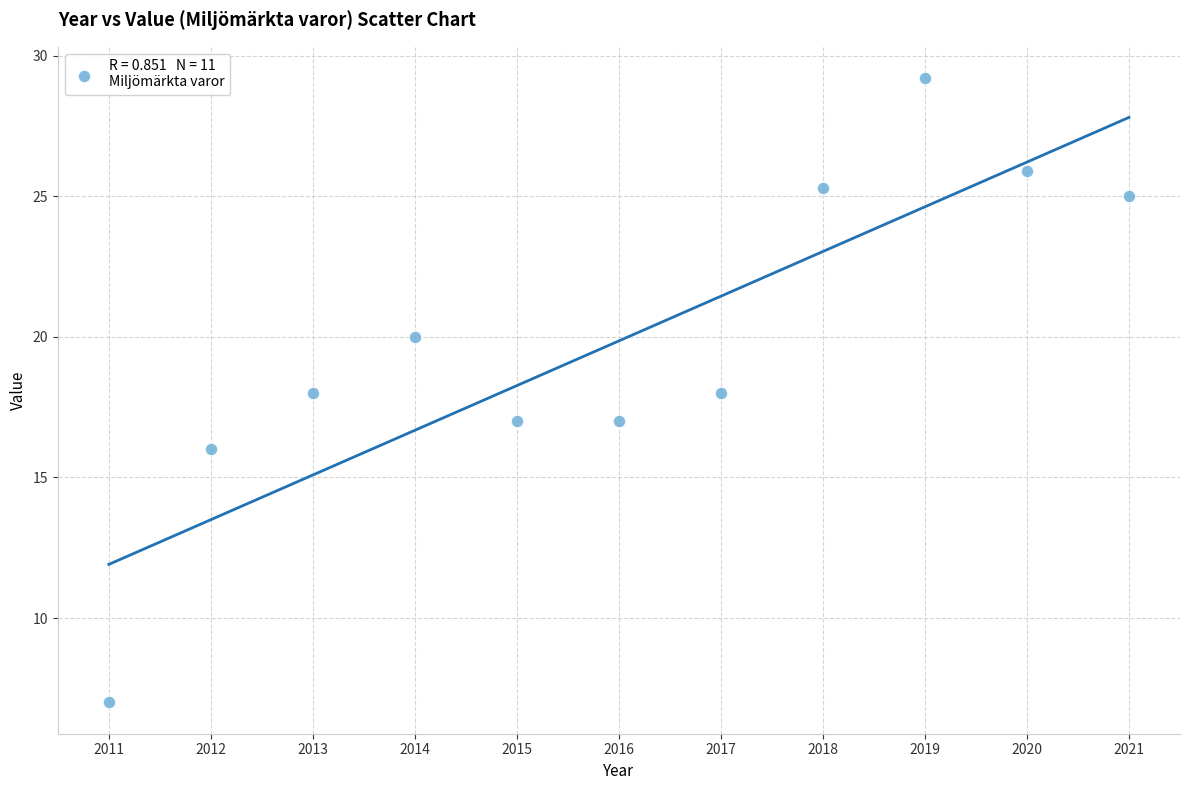

What is the average X value?

2016.0